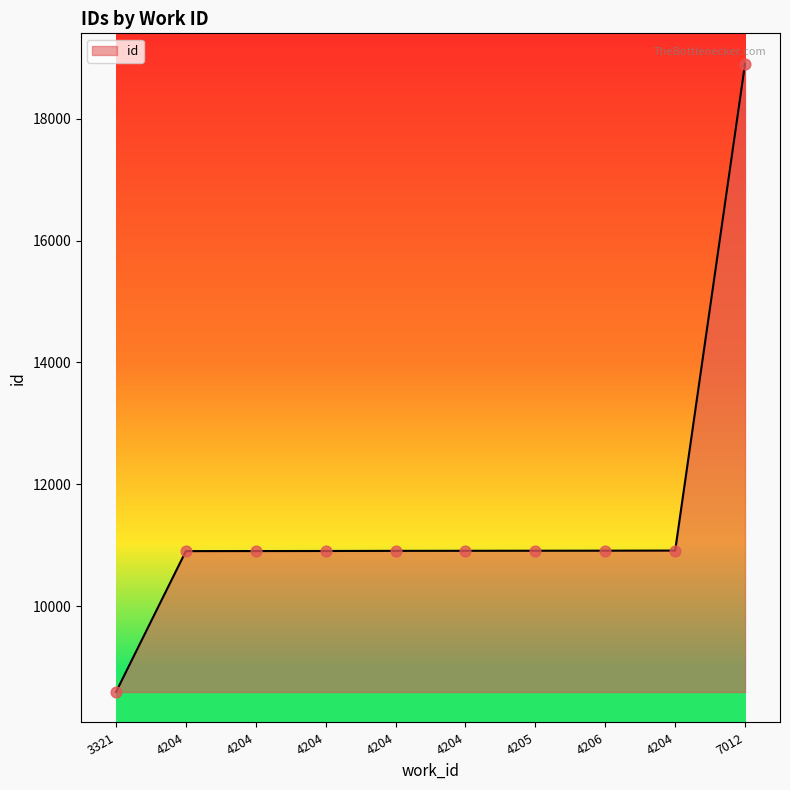

Approximately how many times larger is the value at 4204 compared to 7012?

0.6